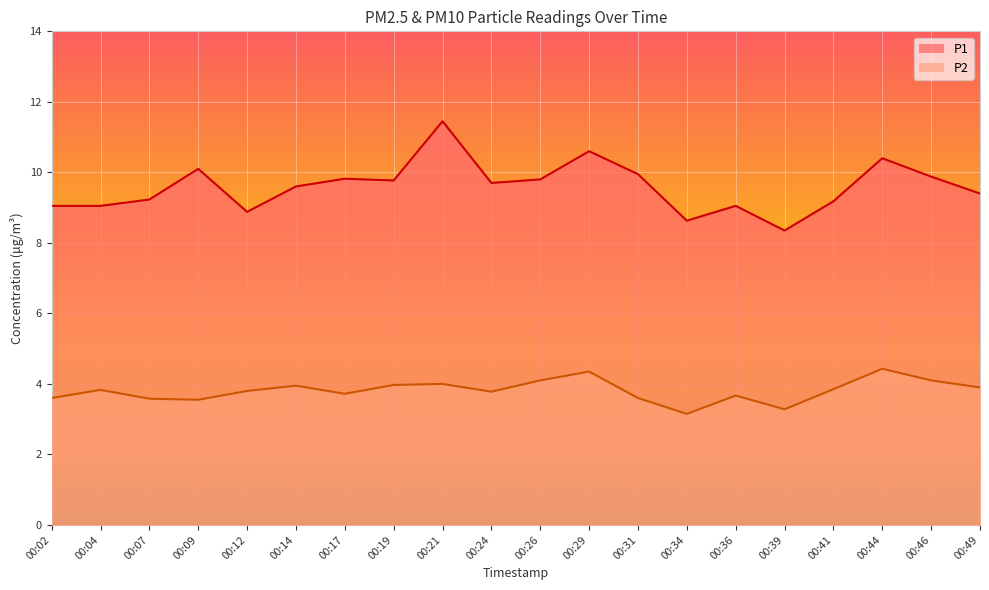

How many distinct data groups are displayed?

2